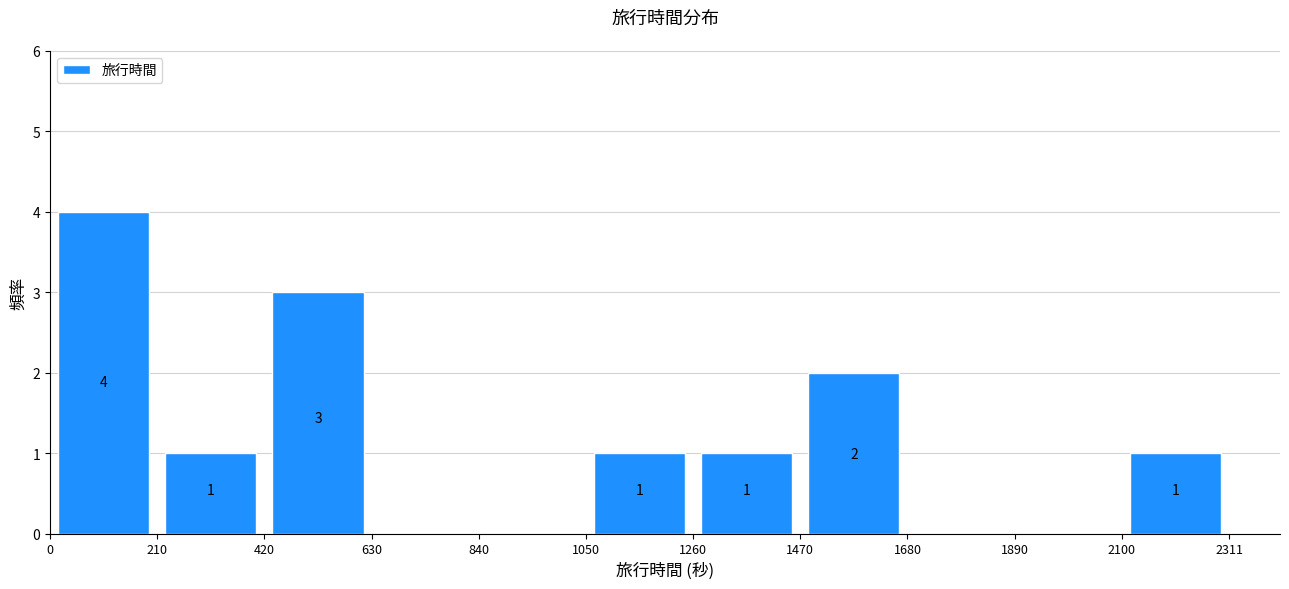

Which range on the x-axis has the tallest bar?

0 to 210